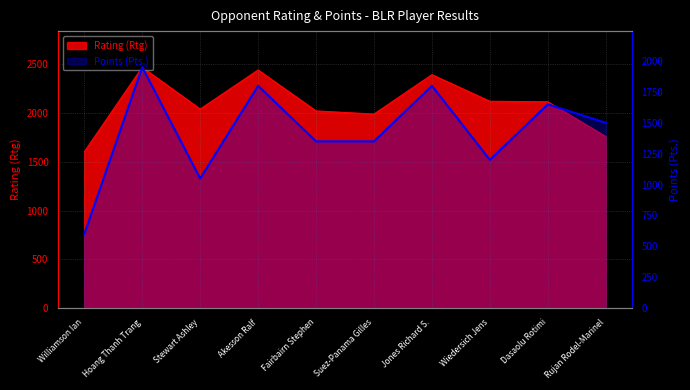

Does the chart display data point markers on the line(s)?

No